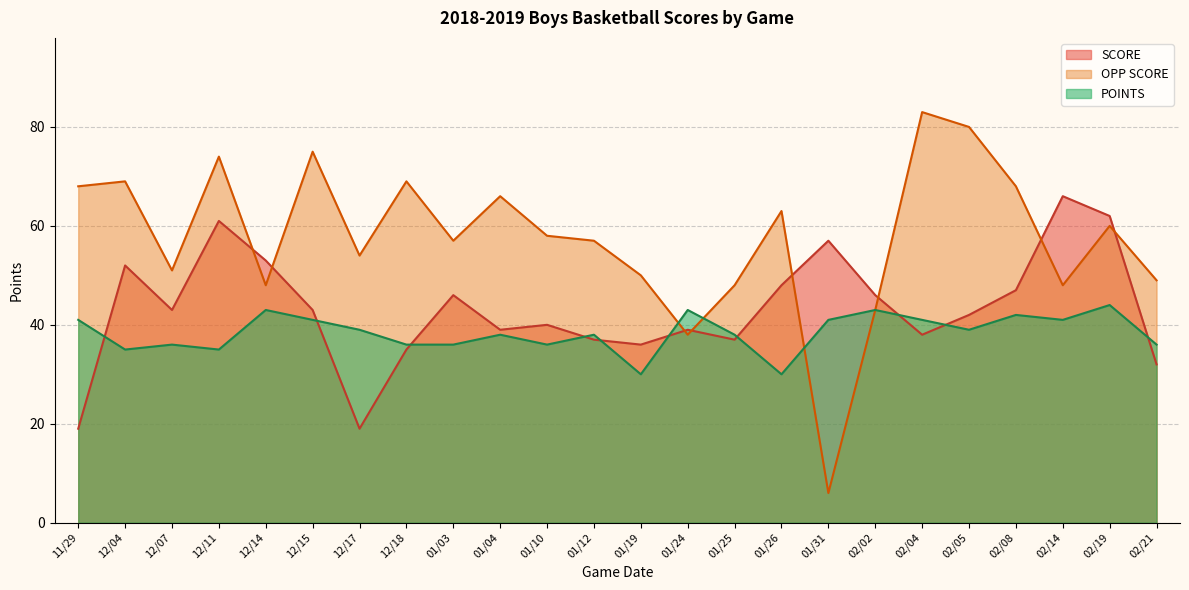

What position from the right is 12/14?

20